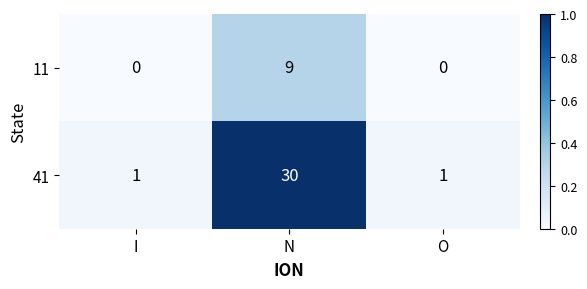

Rank the series by their maximum value, from lowest to highest.

11, 41